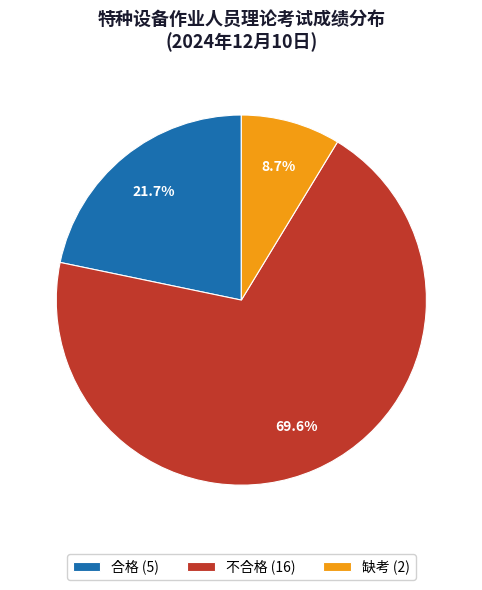

To the nearest percent, what is the average slice percentage?

33%